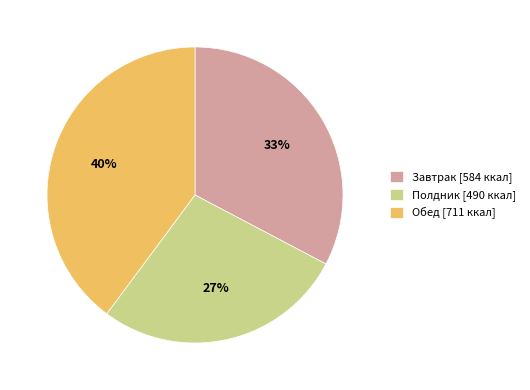

To the nearest percent, what is the average slice percentage?

33%